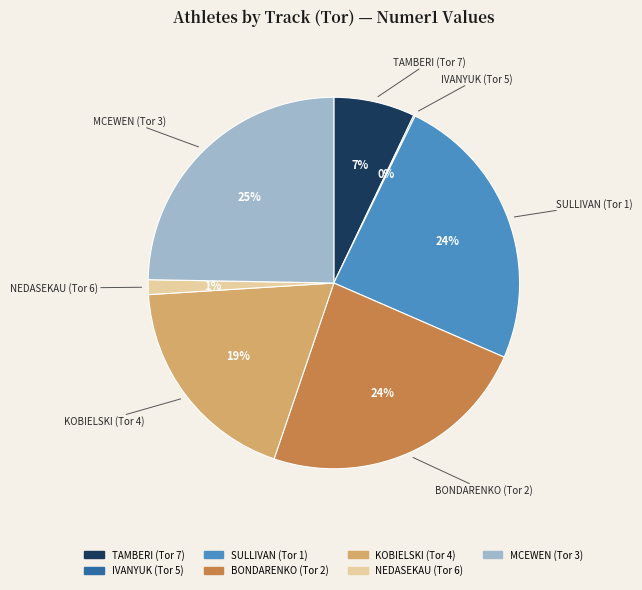

The MCEWEN (Tor 3) slice represents 25% of the pie. True or false?

True